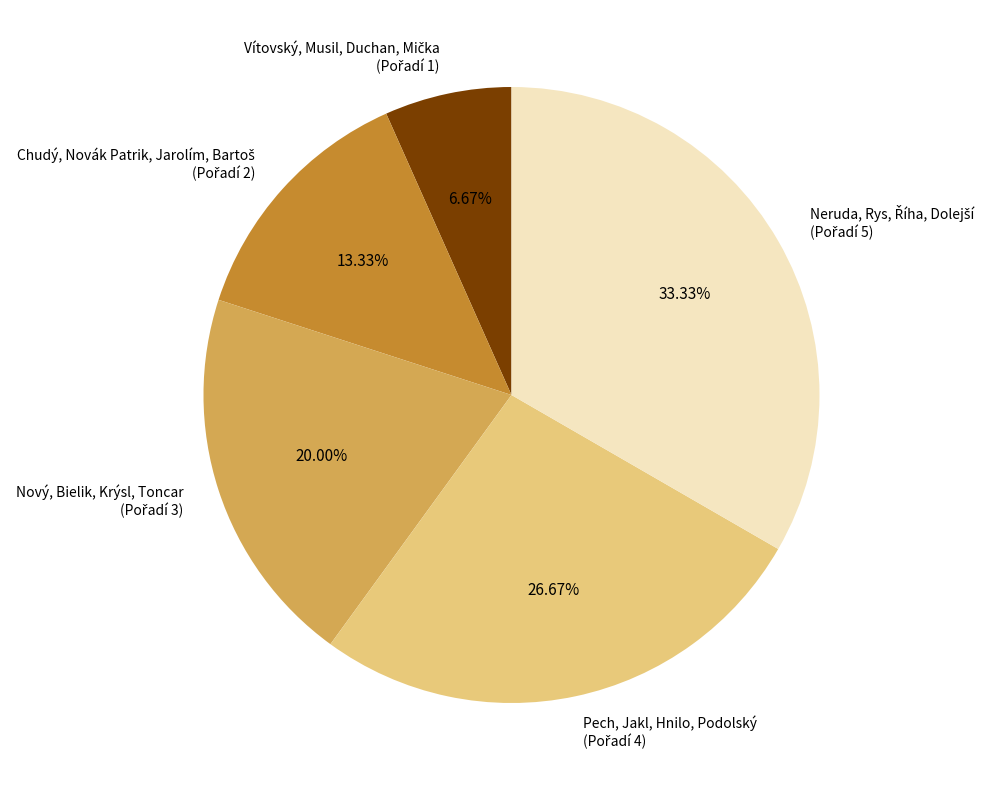

To the nearest percent, what is the average slice percentage?

20%